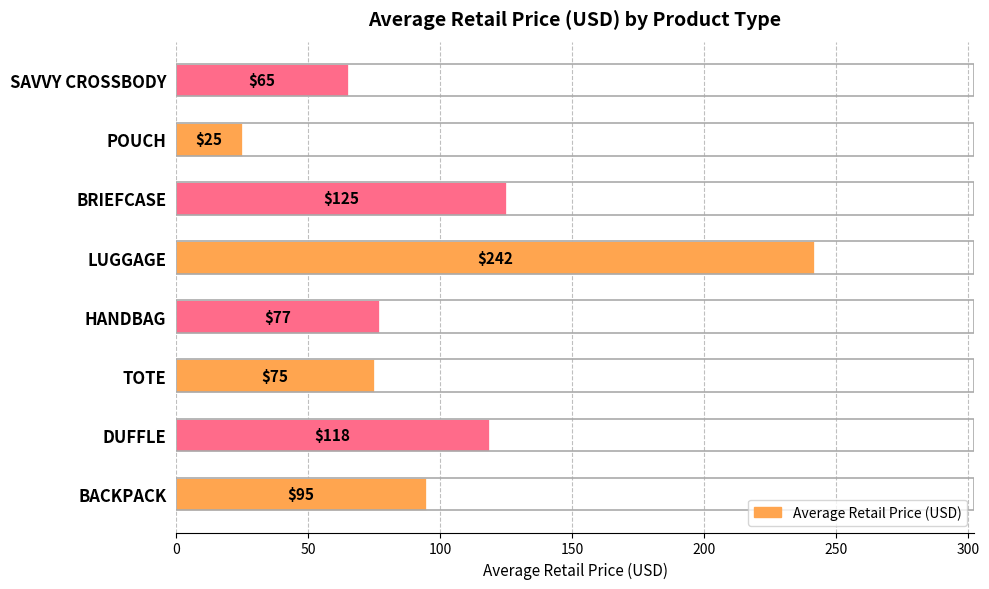

At which label is the value closest to 133?

BRIEFCASE